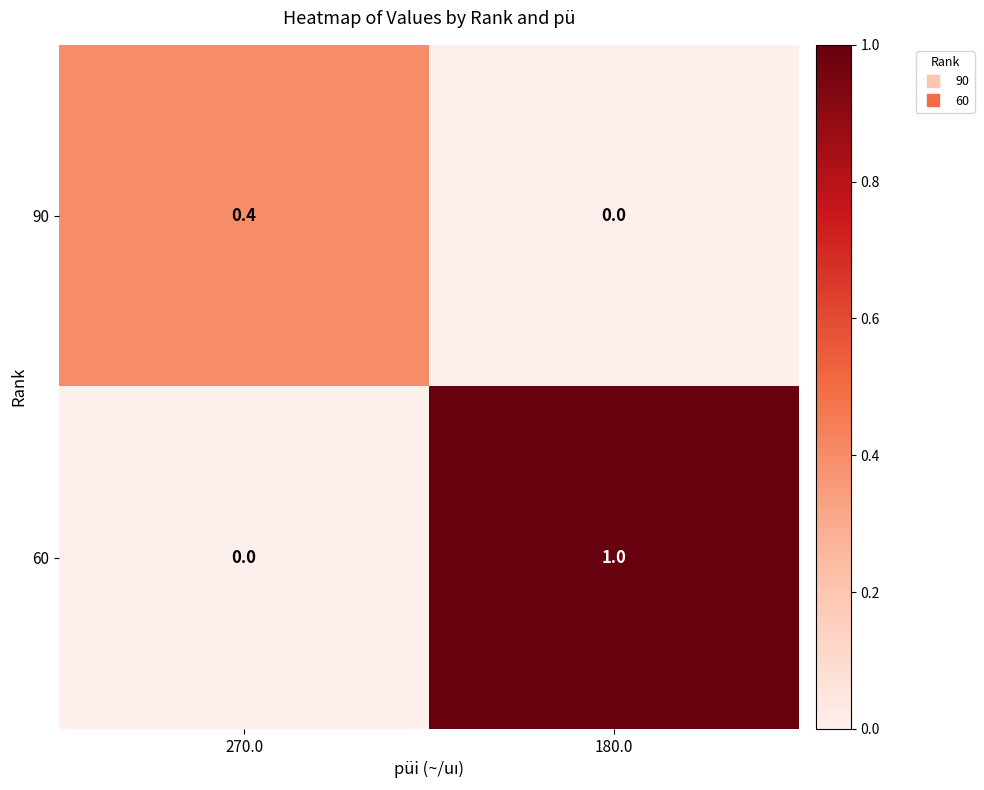

Which series has the widest spread of values?

60